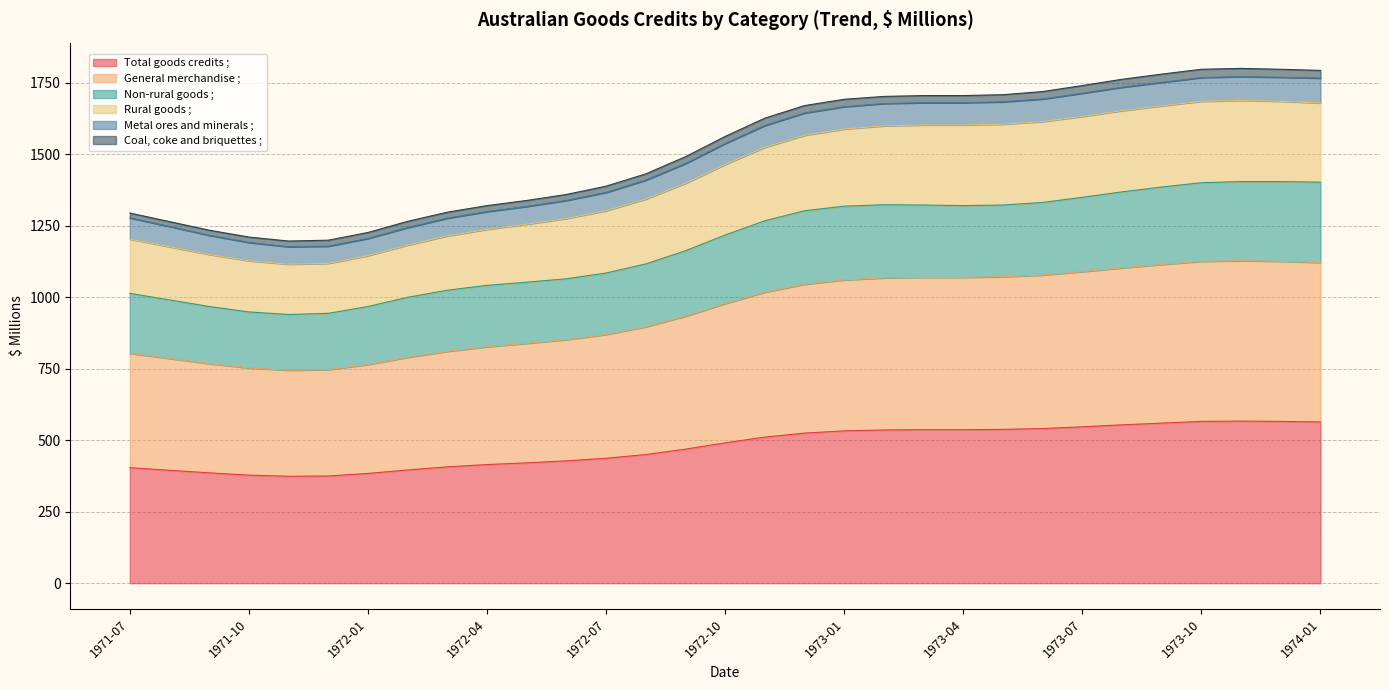

At how many categories does at least one series exceed 953?

31